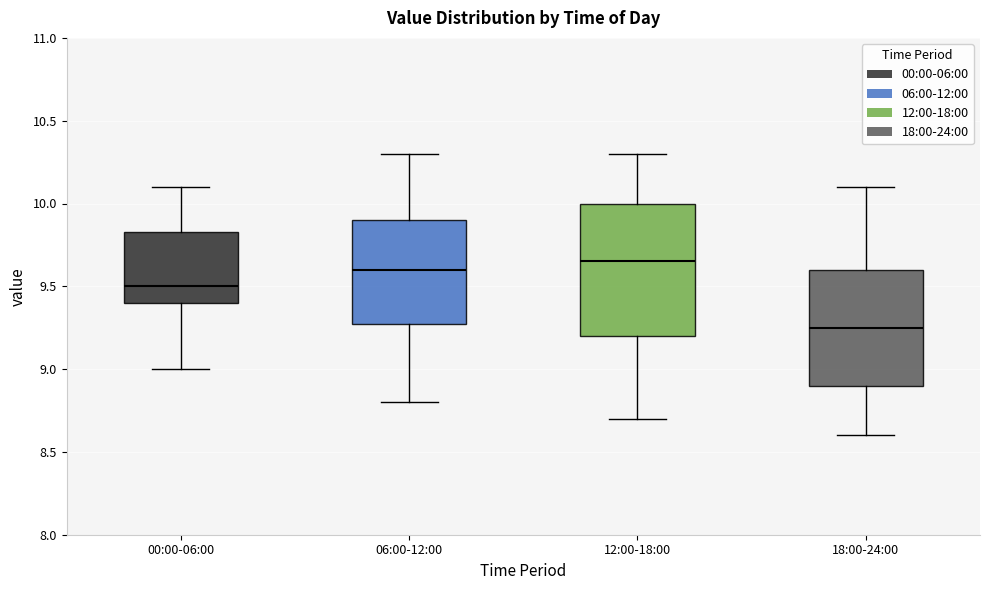

Which box is the tallest, from its lower edge to its upper edge?

12:00-18:00